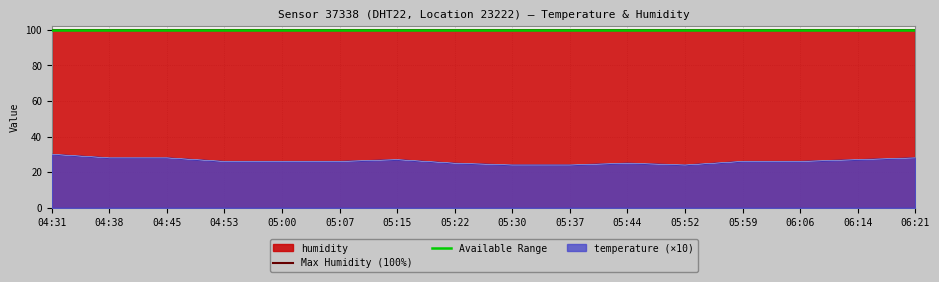

True or false: Max Humidity (100%) and Available Range cross at least once.

False